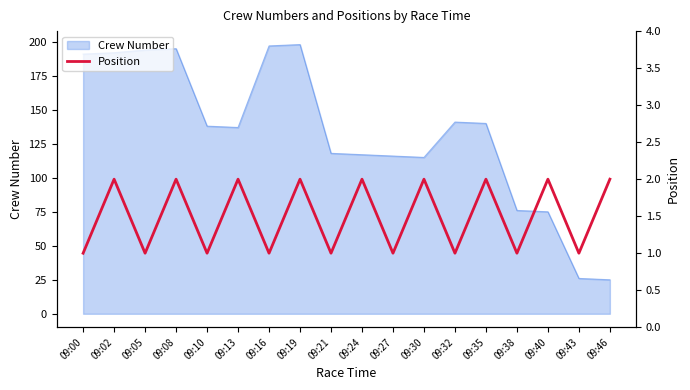

Is it true that Crew Number equals 195 at 09:08?

True